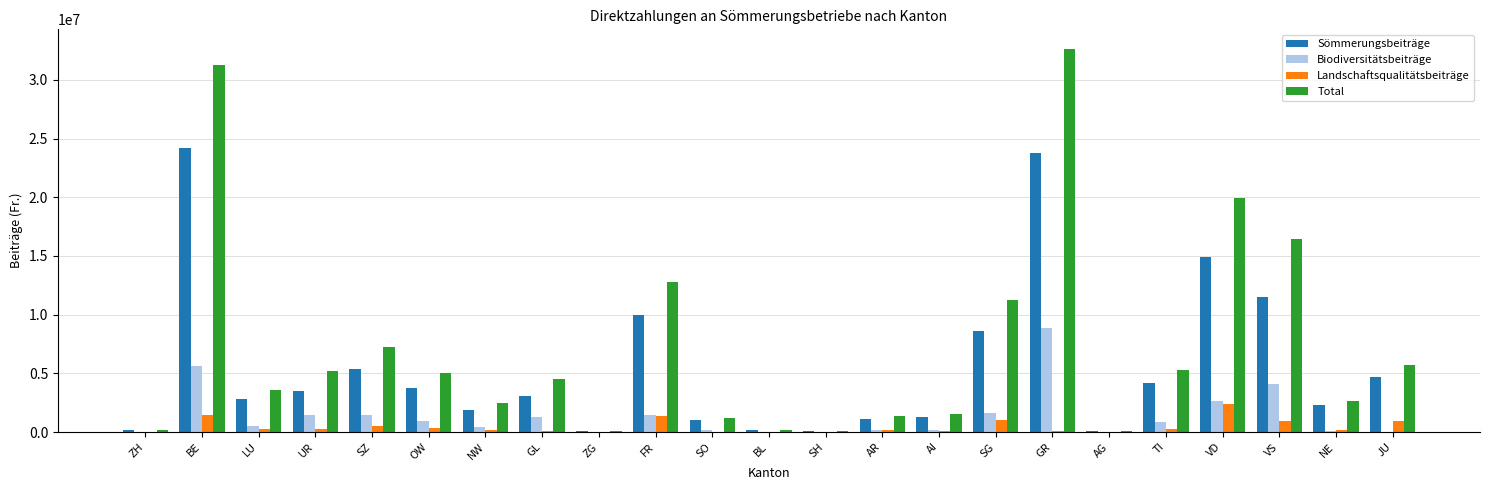

The value of Sömmerungsbeiträge at VD is 14899505.9. True or false?

True